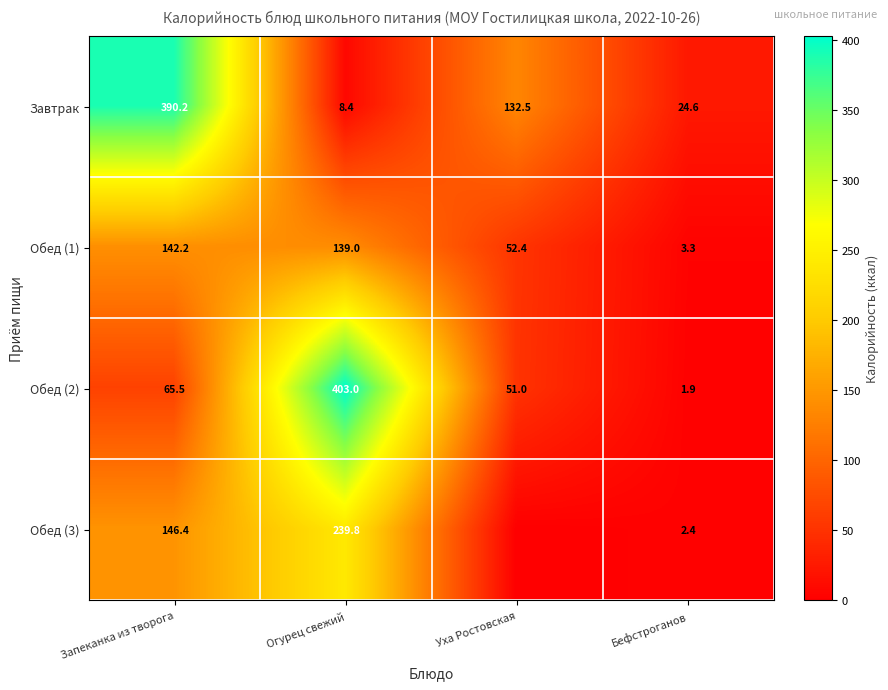

Which category has the highest value across all series?

Огурец свежий